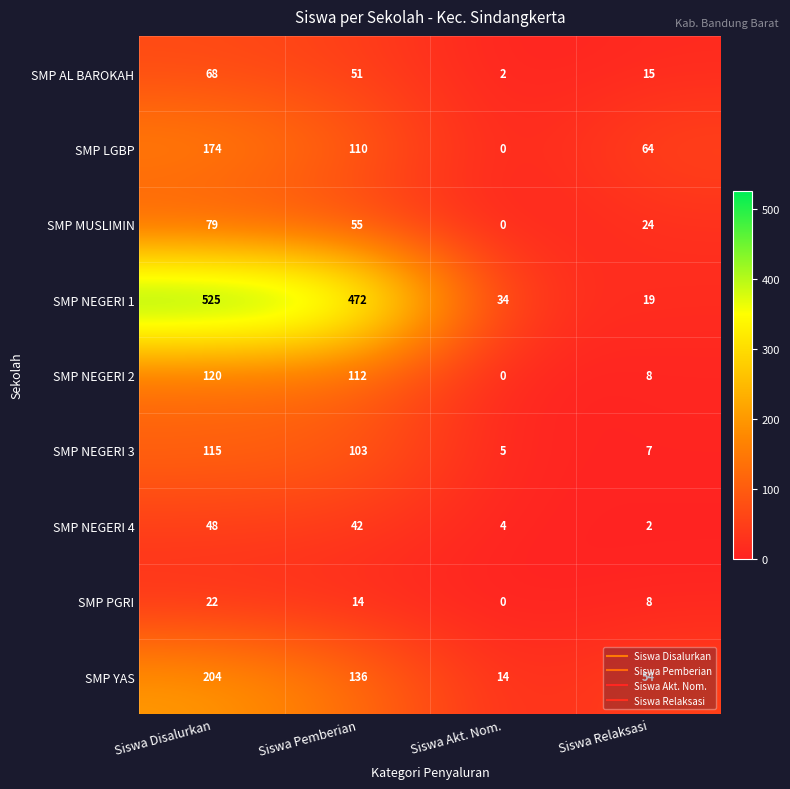

What is the sum of all SMP NEGERI 4 values?

96